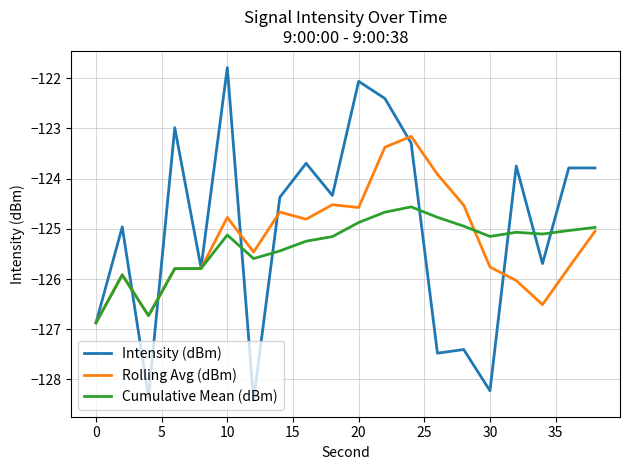

List the series in order of their peak value, highest first.

Intensity (dBm), Rolling Avg (dBm), Cumulative Mean (dBm)